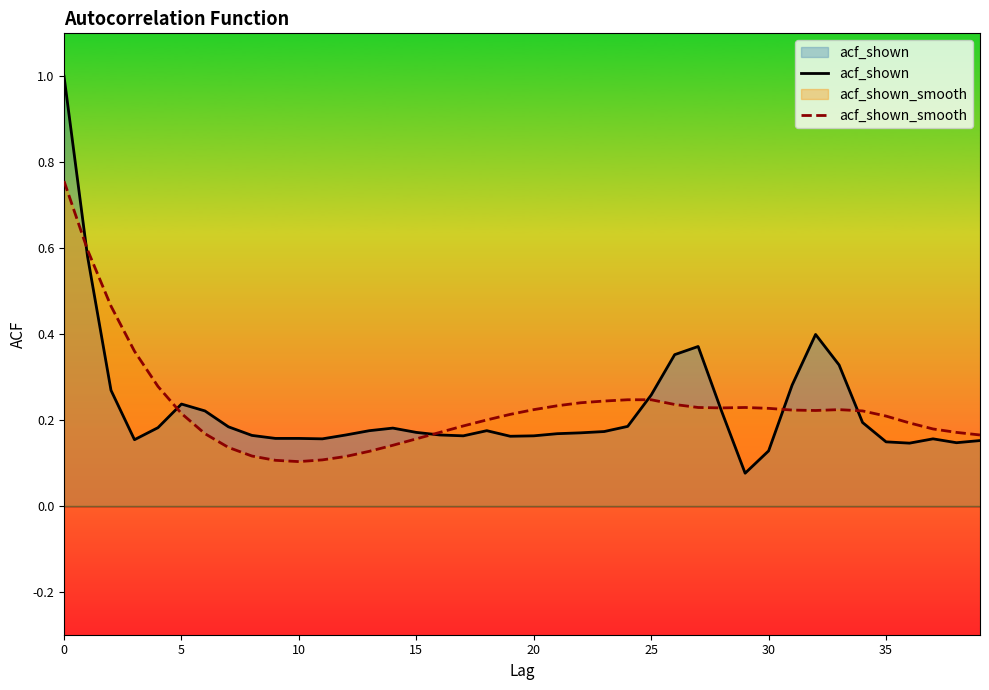

List the series in order of their peak value, lowest first.

acf_shown_smooth, acf_shown